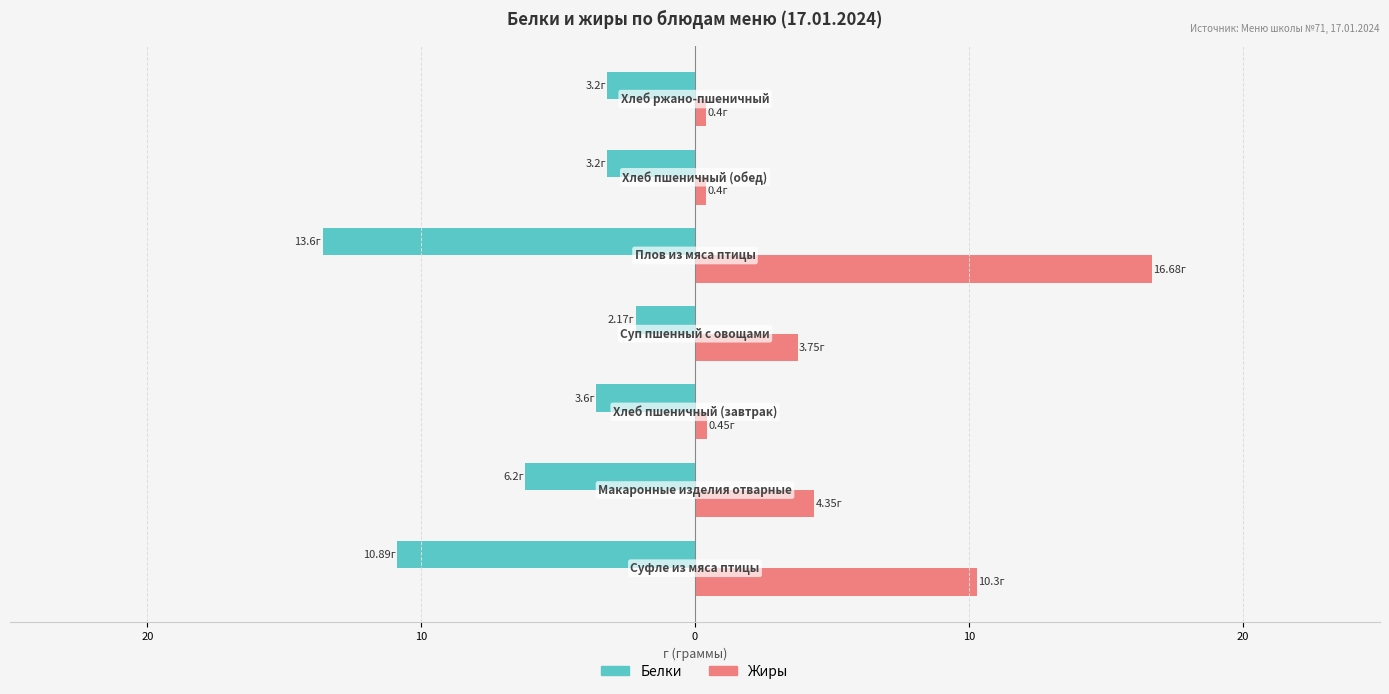

Which series has the widest spread of values?

Жиры